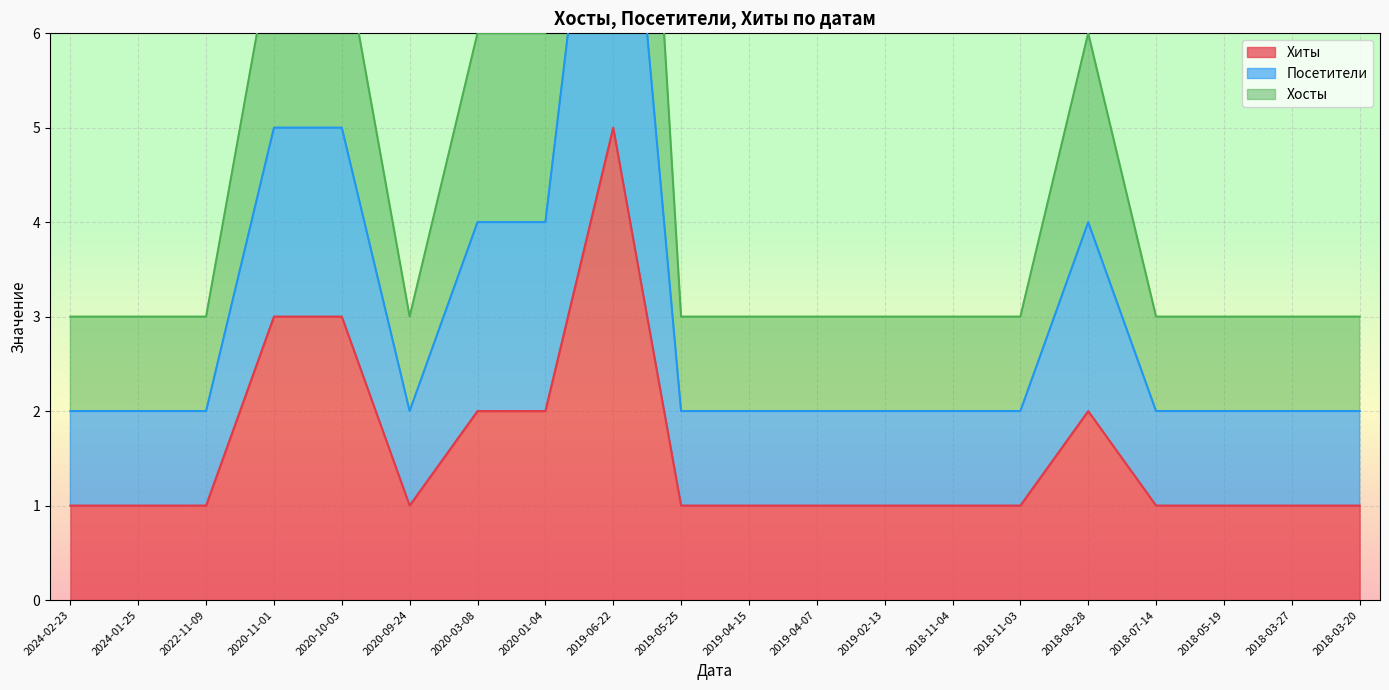

What is the label of the 11th point from the left?

2019-04-15